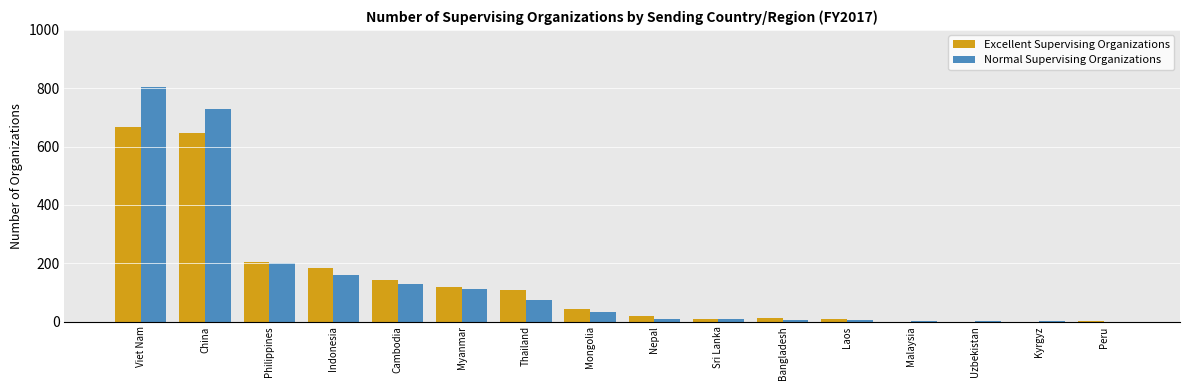

The value of Normal Supervising Organizations at Cambodia is 225. True or false?

False